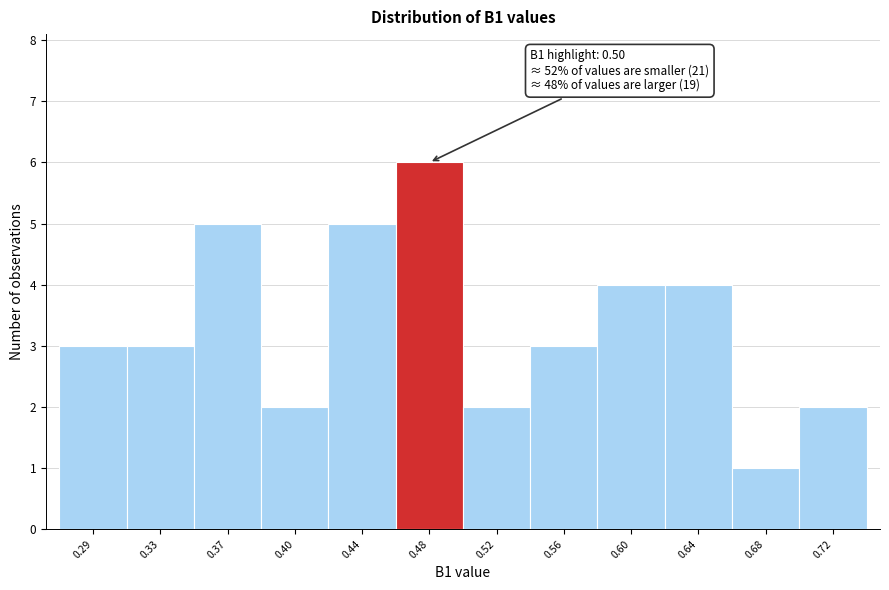

Reading left to right, extract all data points from this chart.

3	3	5	2	5	6	2	3	4	4	1	2